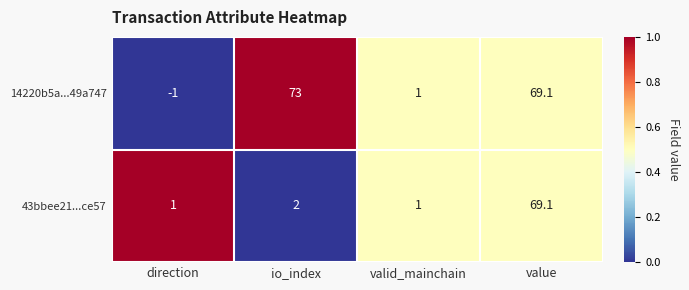

Reading left to right, list all the values displayed in this chart.

14220b5a...49a747: -1.0	73.0	1.0	69.1
43bbee21...ce57: 1.0	2.0	1.0	69.1